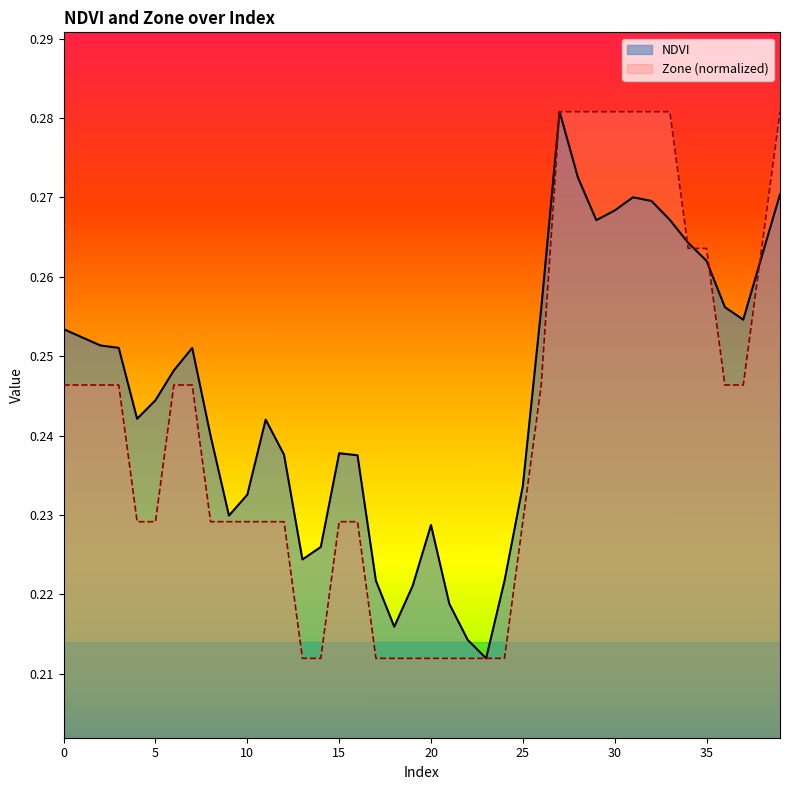

How many lines are shown in the chart?

2